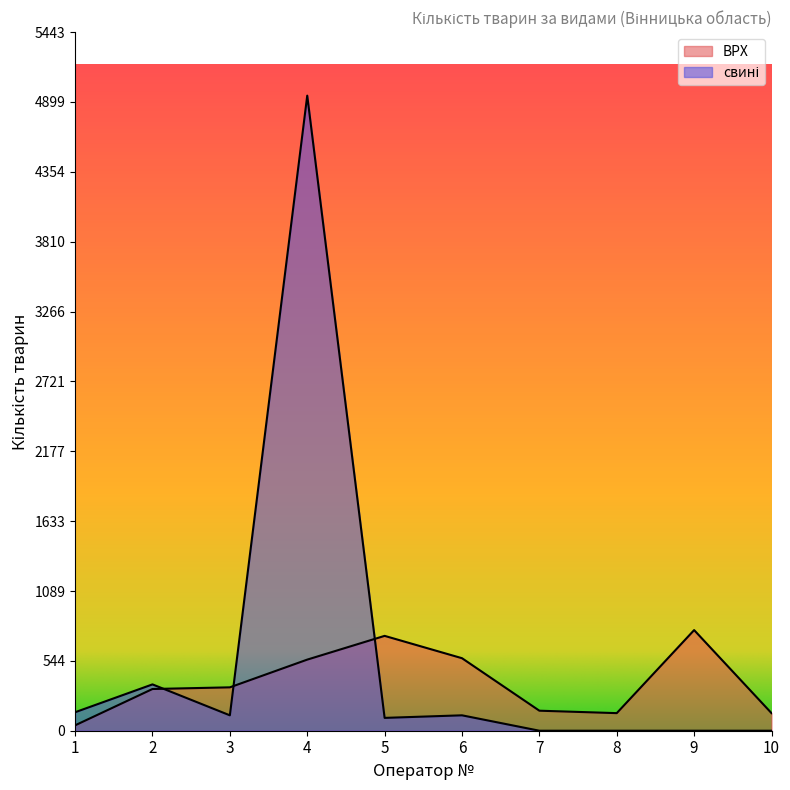

Reading left to right, list all the values displayed in this chart.

ВРХ: 42	325	338	554	739	565	156	137	784	137
свині: 144	361	120	4948	100	120	0	0	0	0